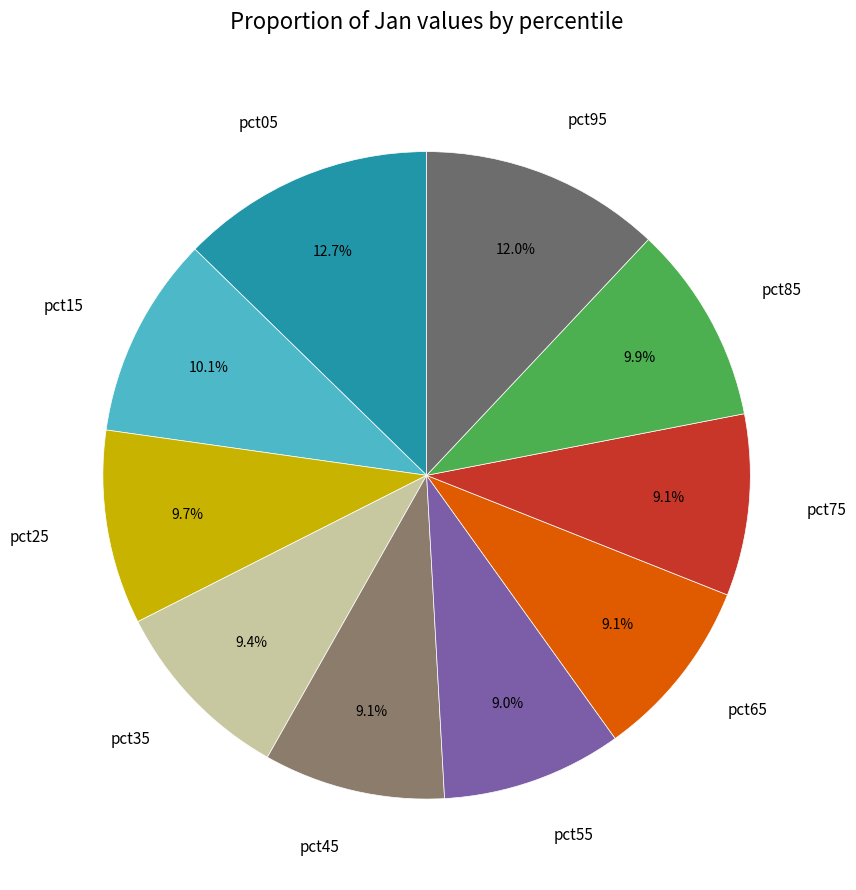

Which slice is the largest?

pct05